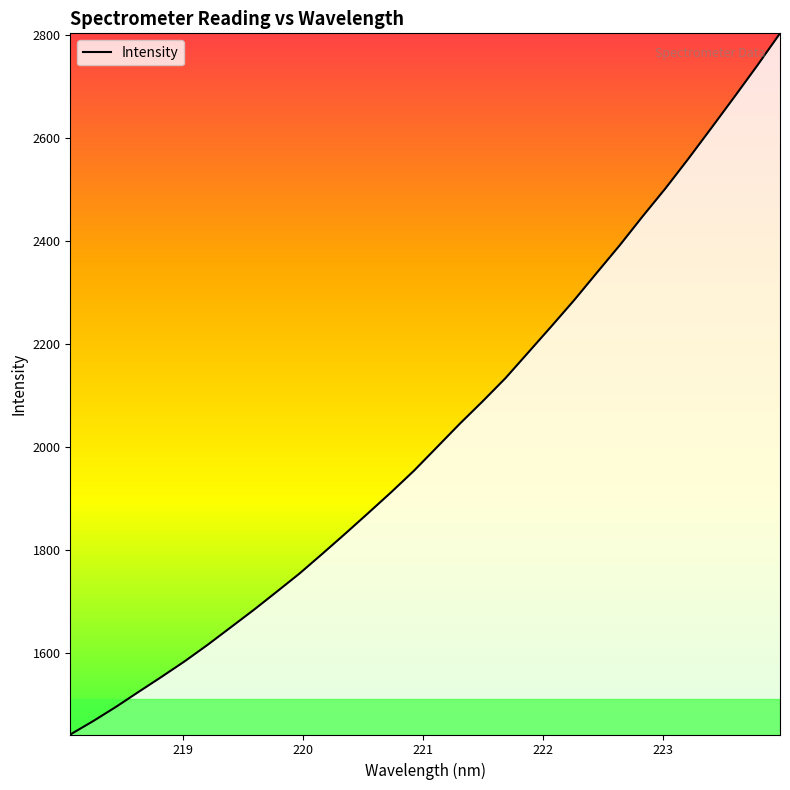

How many lines are shown in the chart?

1